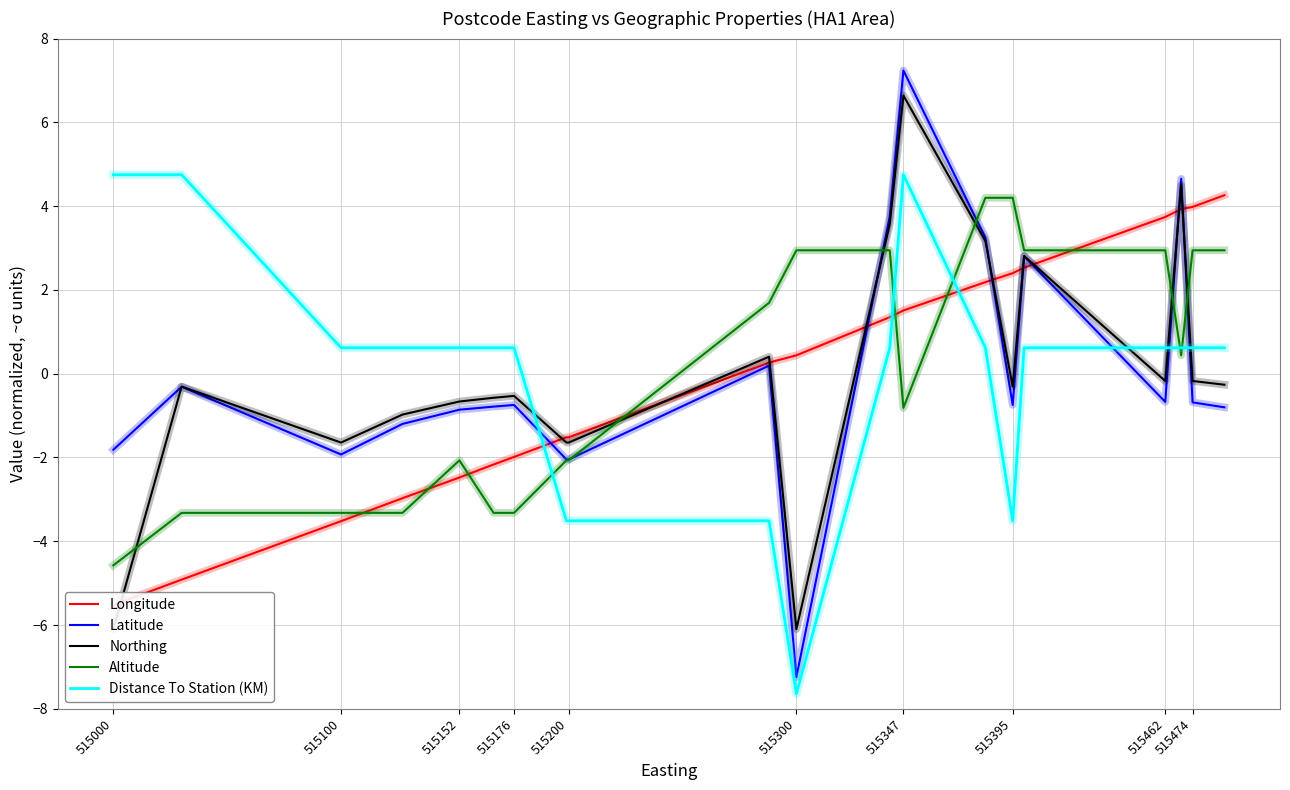

Is it true that Latitude equals -0.2 at 515395?

False